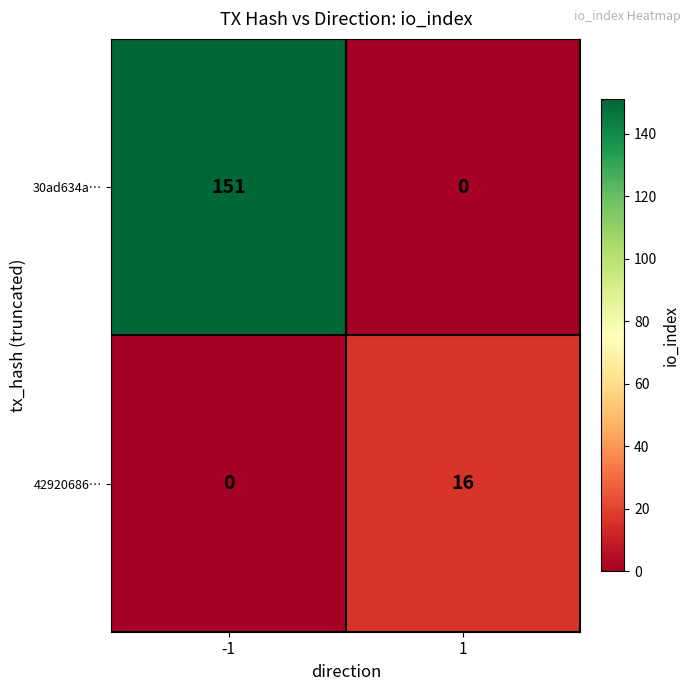

Rank the series by their maximum value, from highest to lowest.

30ad634a…, 42920686…